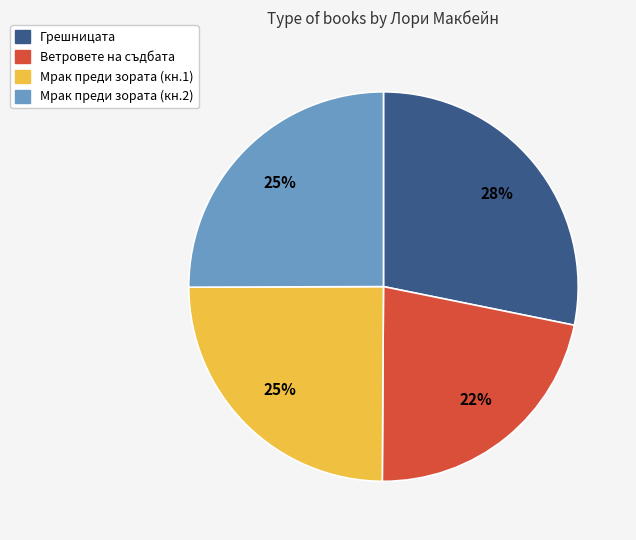

Is there a majority slice in this chart?

No